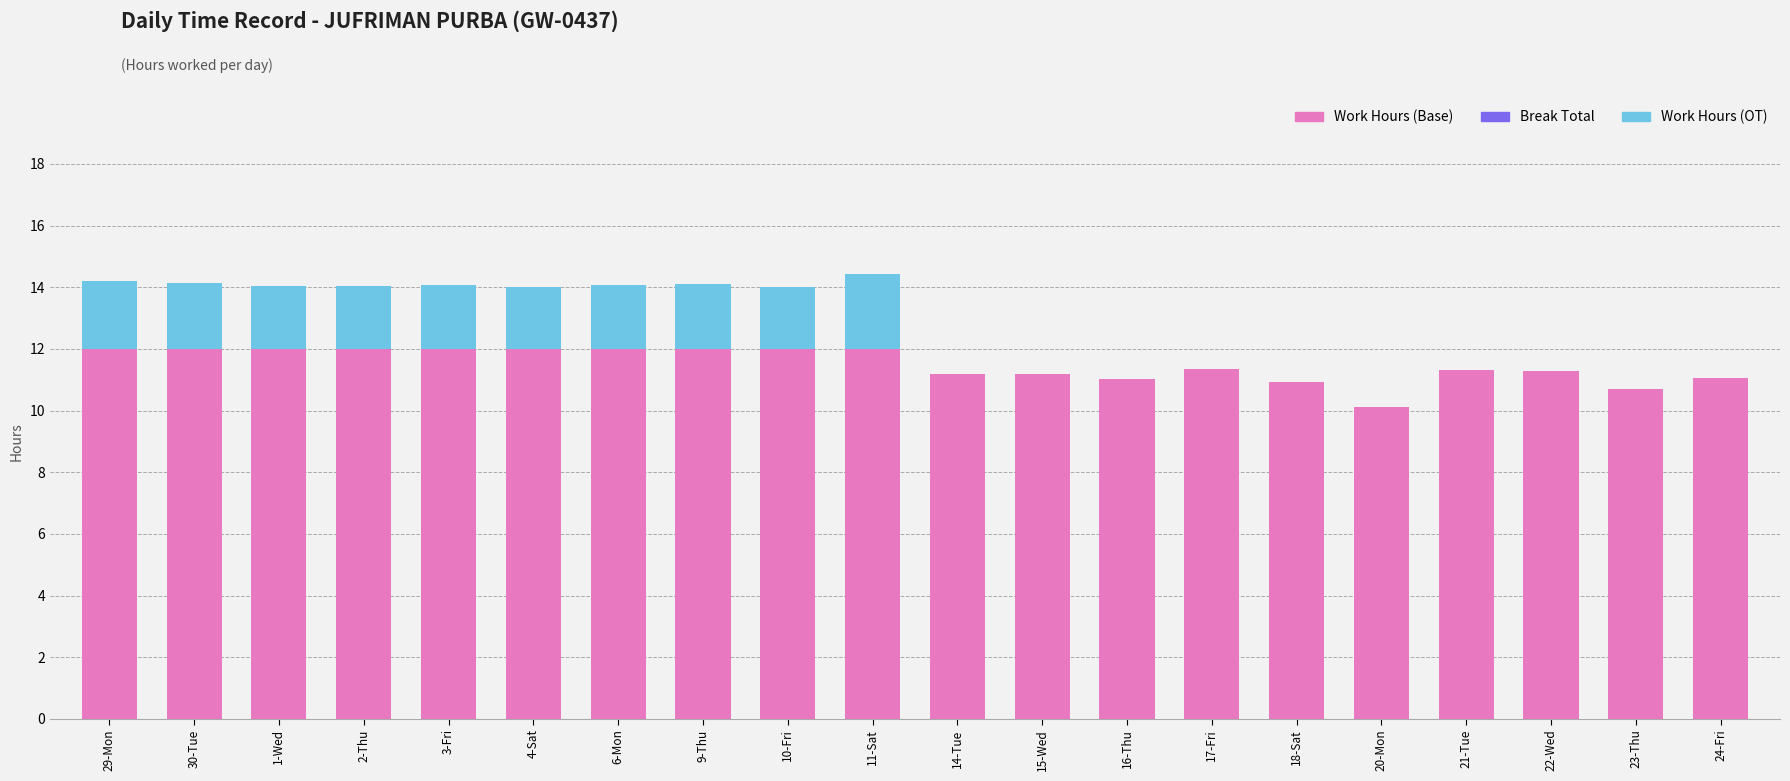

What is the total value across all series at 11-Sat?

14.4